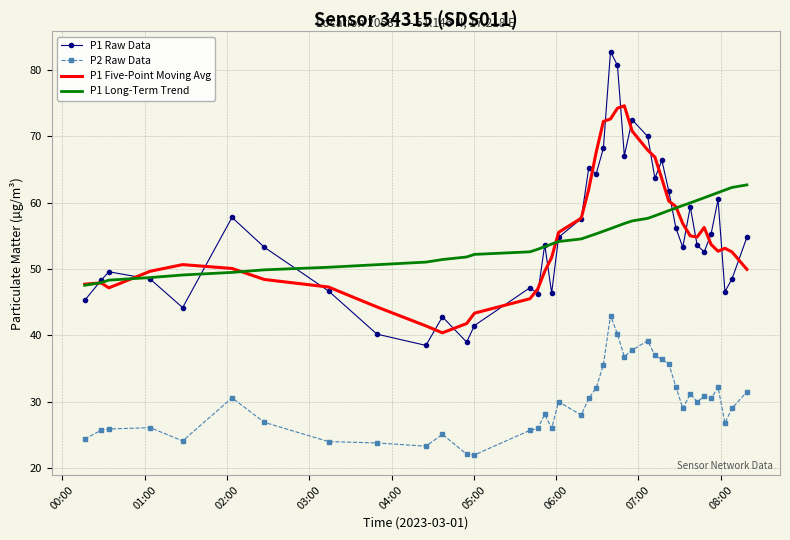

What is the difference between the second highest and minimum values in the P2 Raw Data series?

18.2